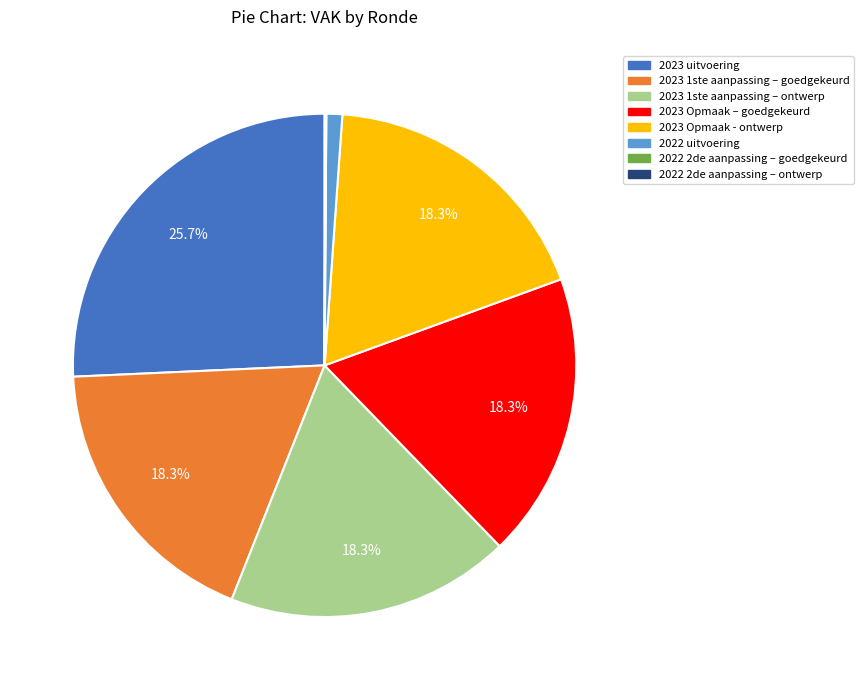

To the nearest percent, what percentage of the pie is 2023 Opmaak - ontwerp?

18%